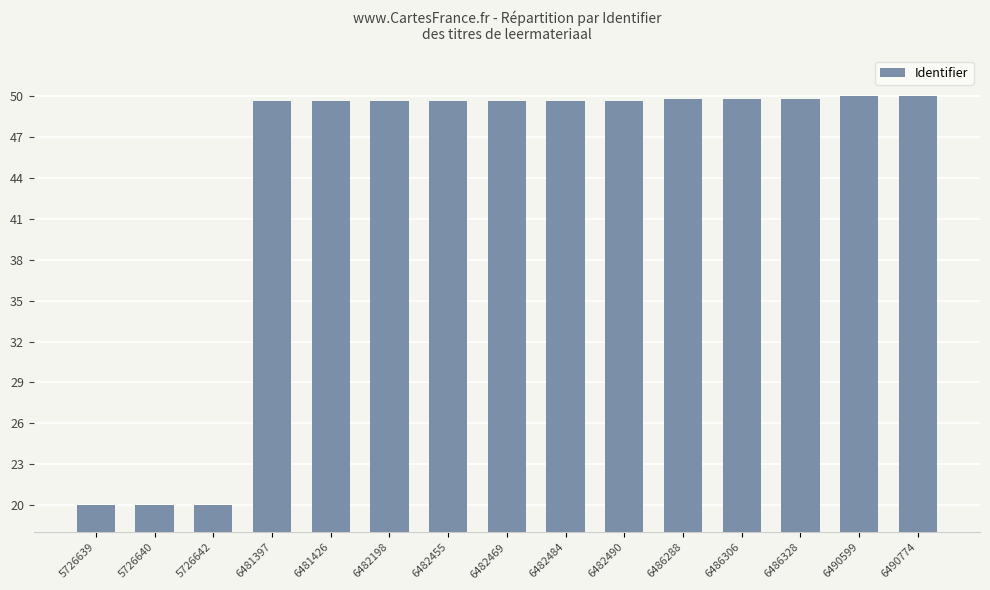

What is the ratio of the value at 6481397 to the value at 5726639?

2.5